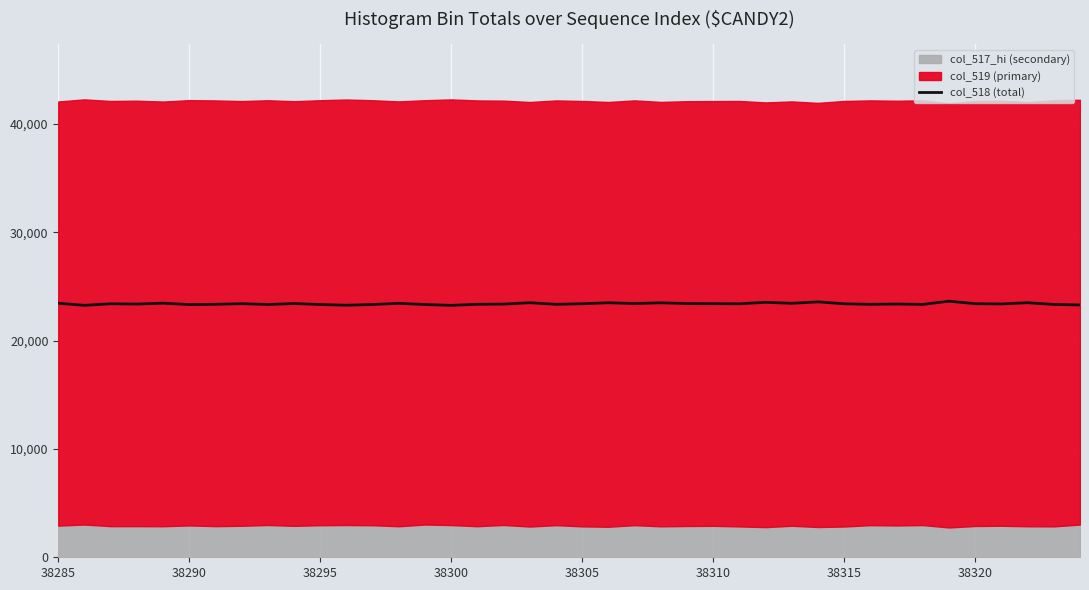

Count the number of values greater than 23405.

18